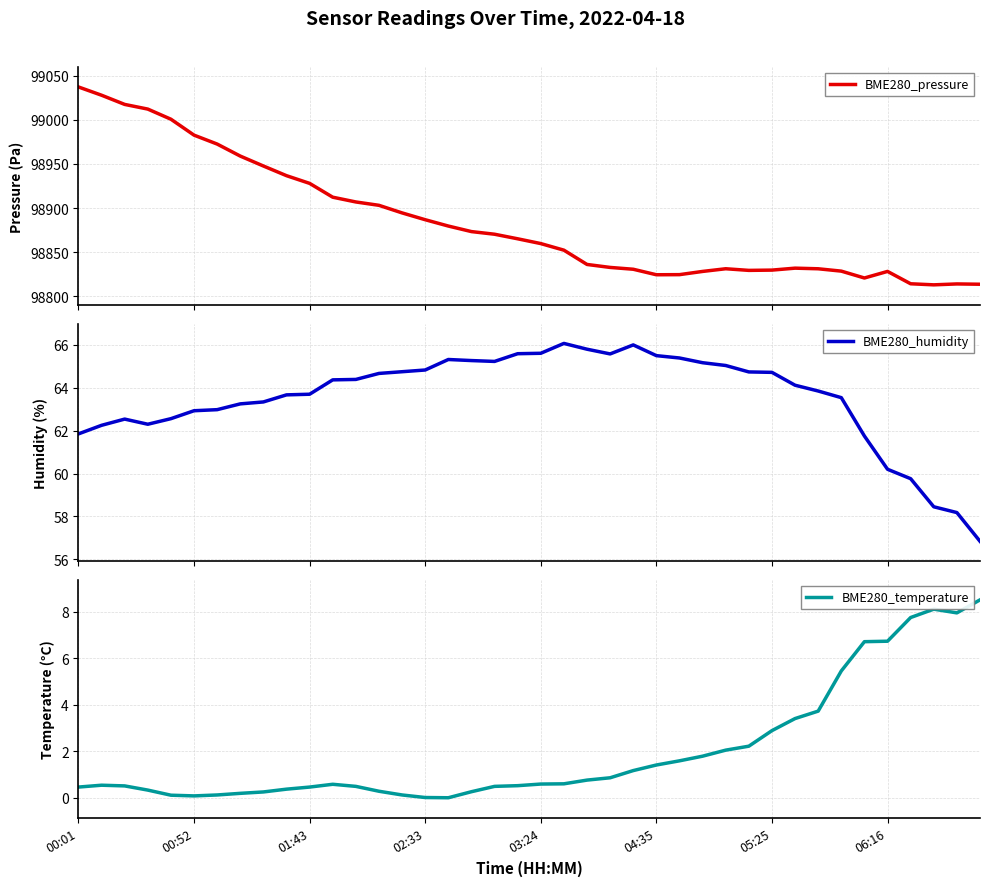

Between 29 and 14, which is larger?

14